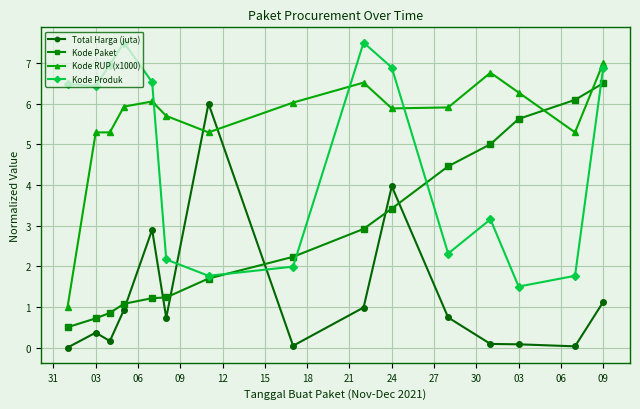

List the series in order of their overall mean, highest first.

Kode RUP (x1000), Kode Produk, Kode Paket, Total Harga (juta)